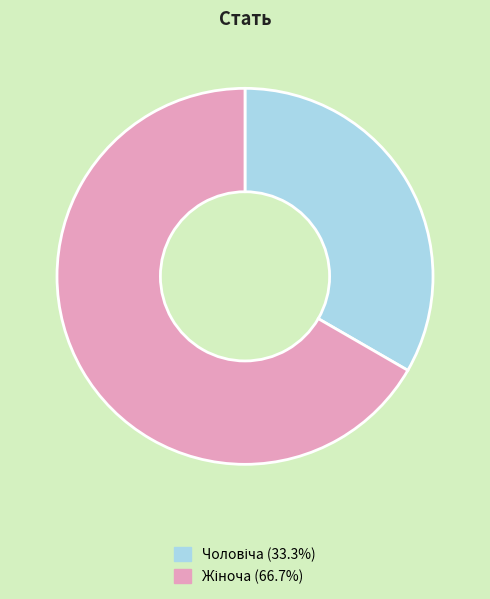

What is the majority slice?

Жіноча